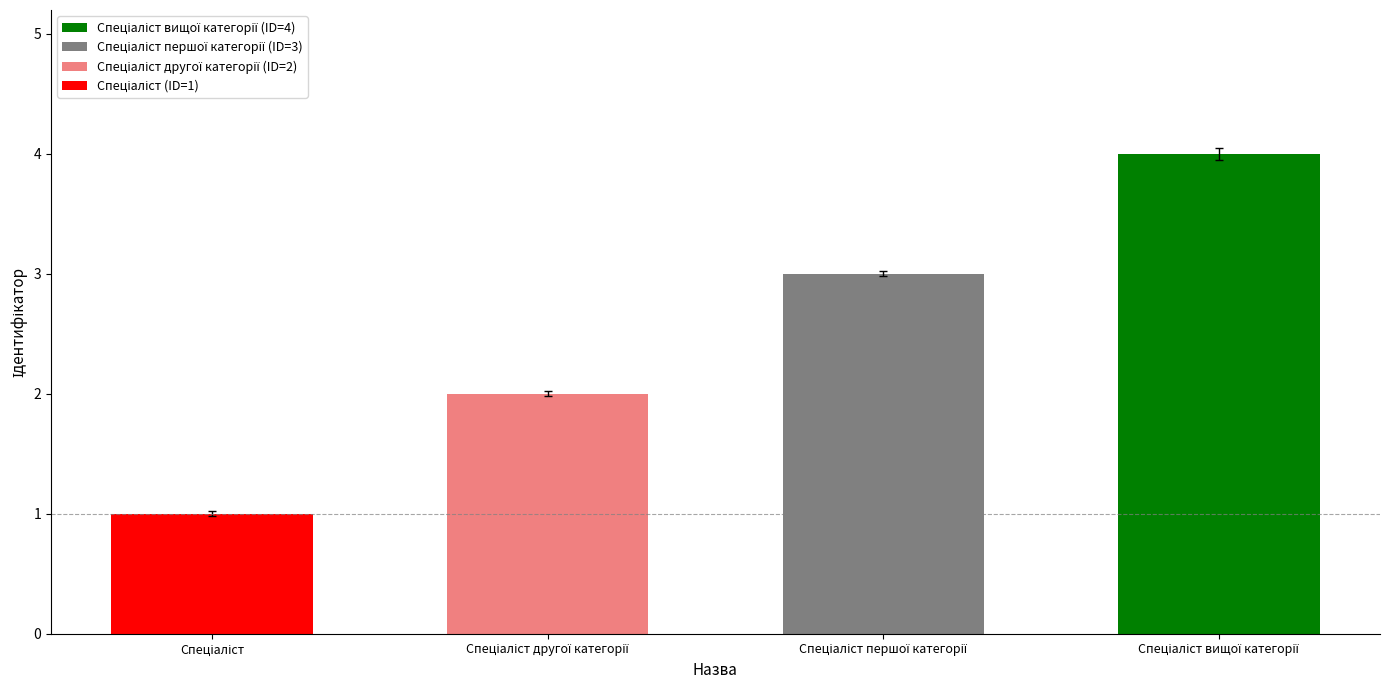

What is the sum of all values?

10